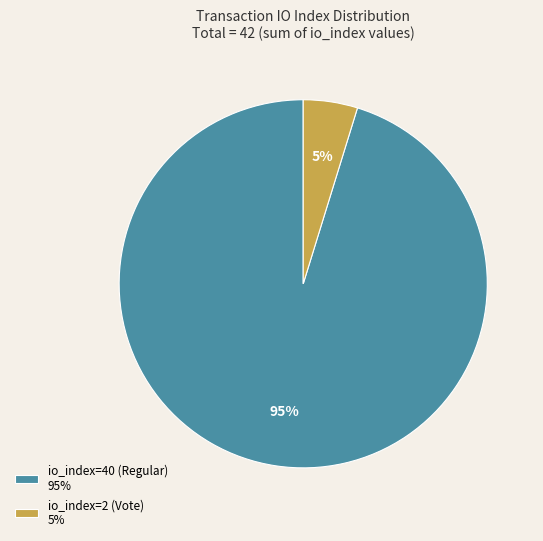

To the nearest percent, what is the average slice percentage?

50%